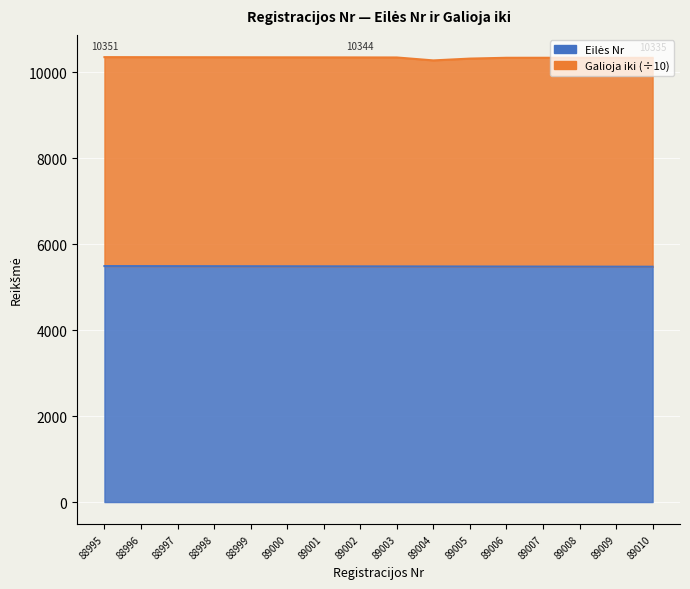

The chart shows a value of 2276 at 88998. True or false?

False